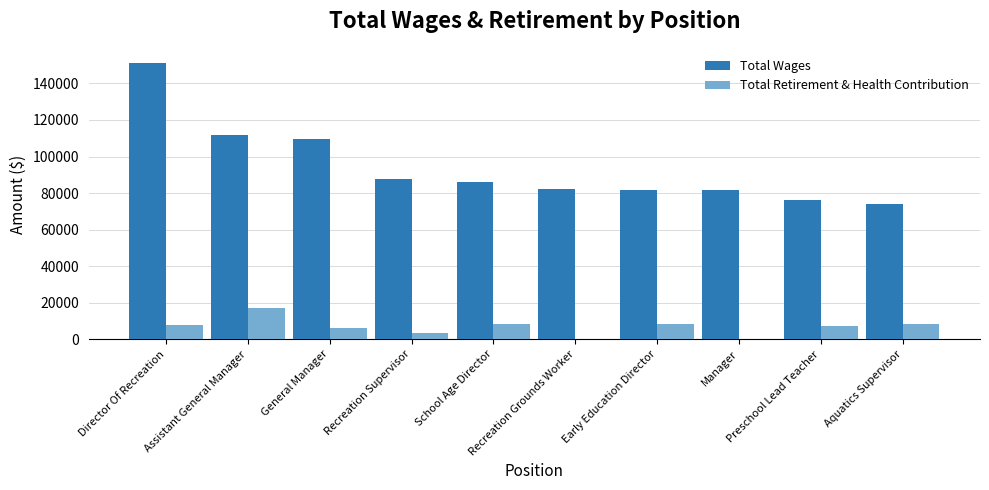

Is it true that Total Wages equals 81640 at Manager?

True